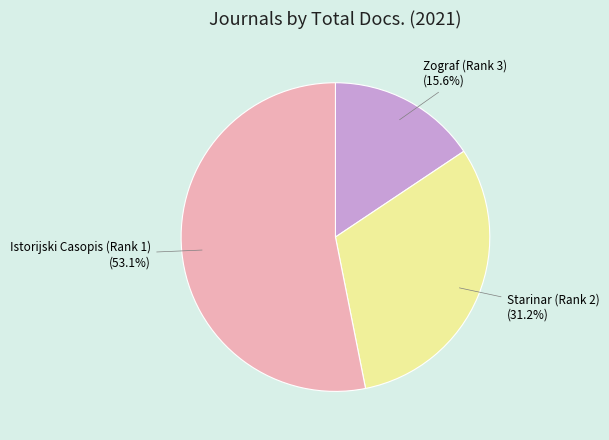

How many segments does this pie chart have?

3